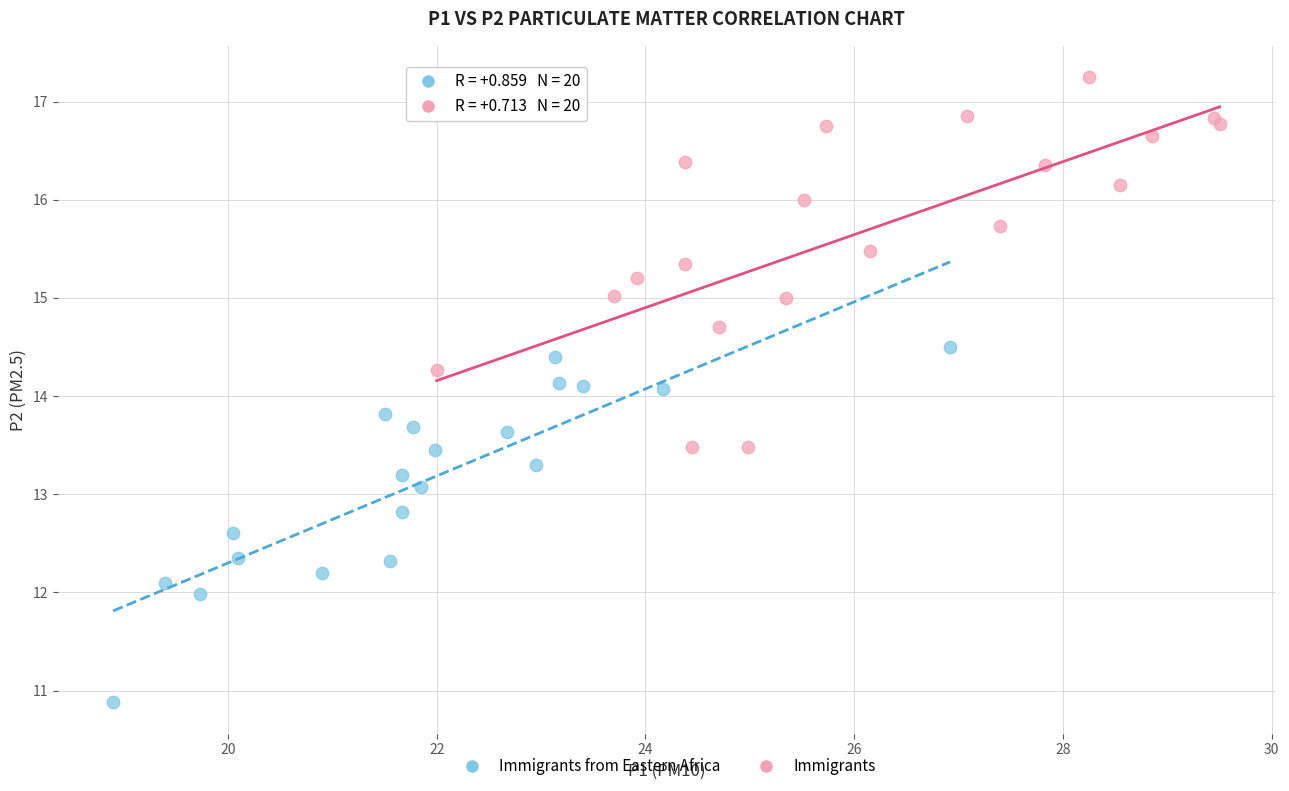

Which series has the largest Y range (max minus min)?

Immigrants